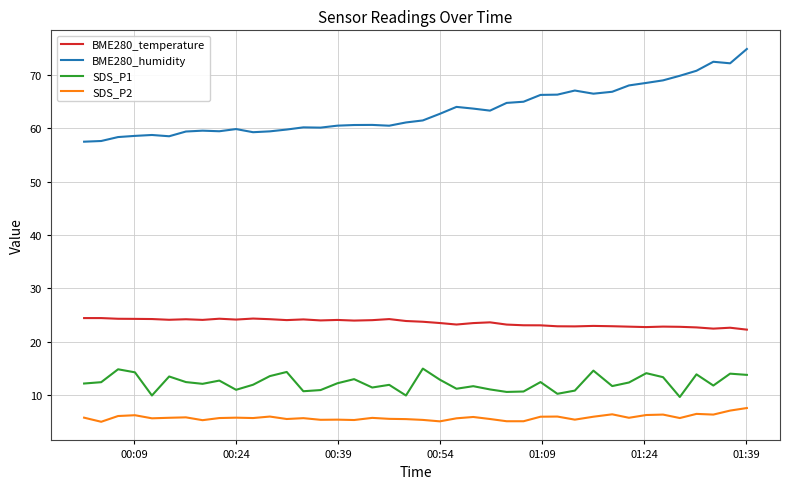

True or false: BME280_temperature and SDS_P1 intersect in this chart.

False